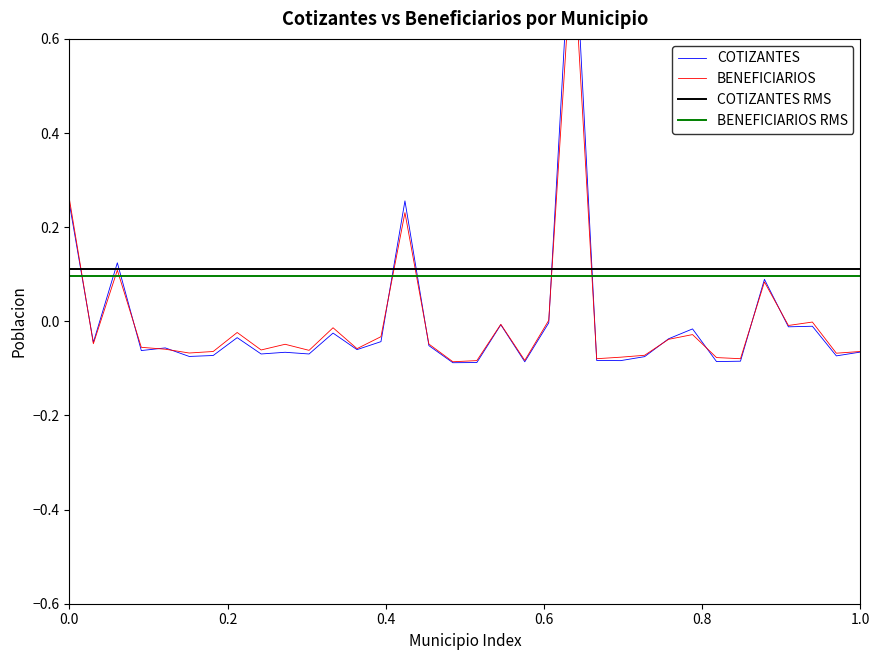

True or false: COTIZANTES has a value of -0.0 at 0308-NAHUIZALCO.

False